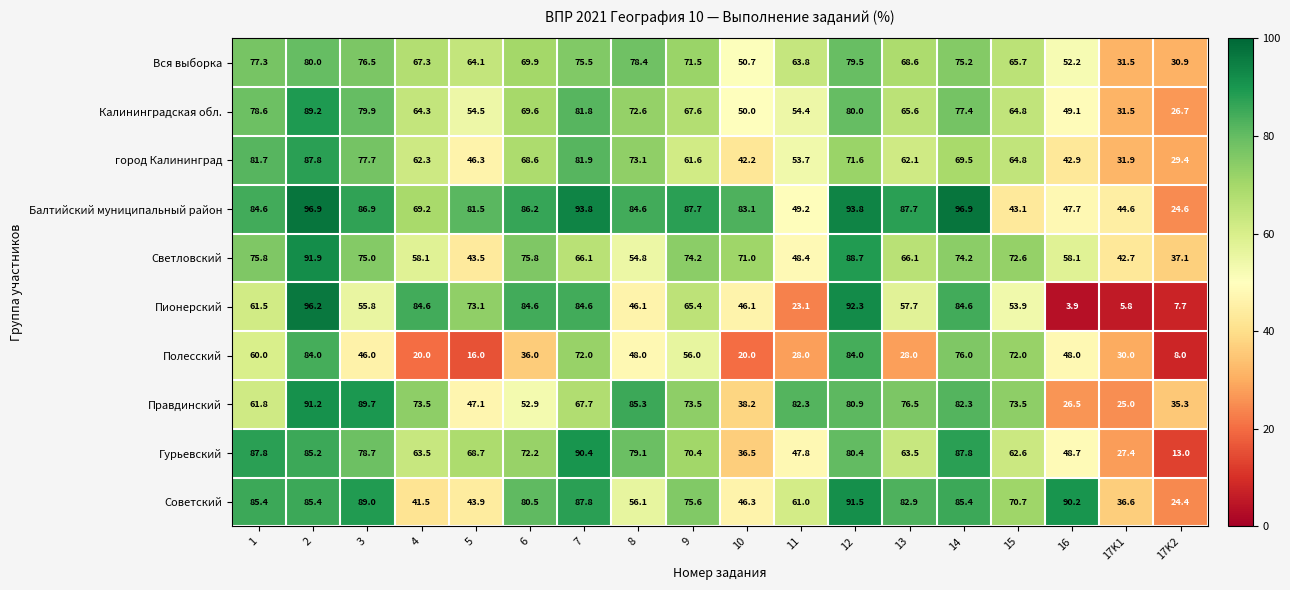

Read the Советский value at 8.

56.1